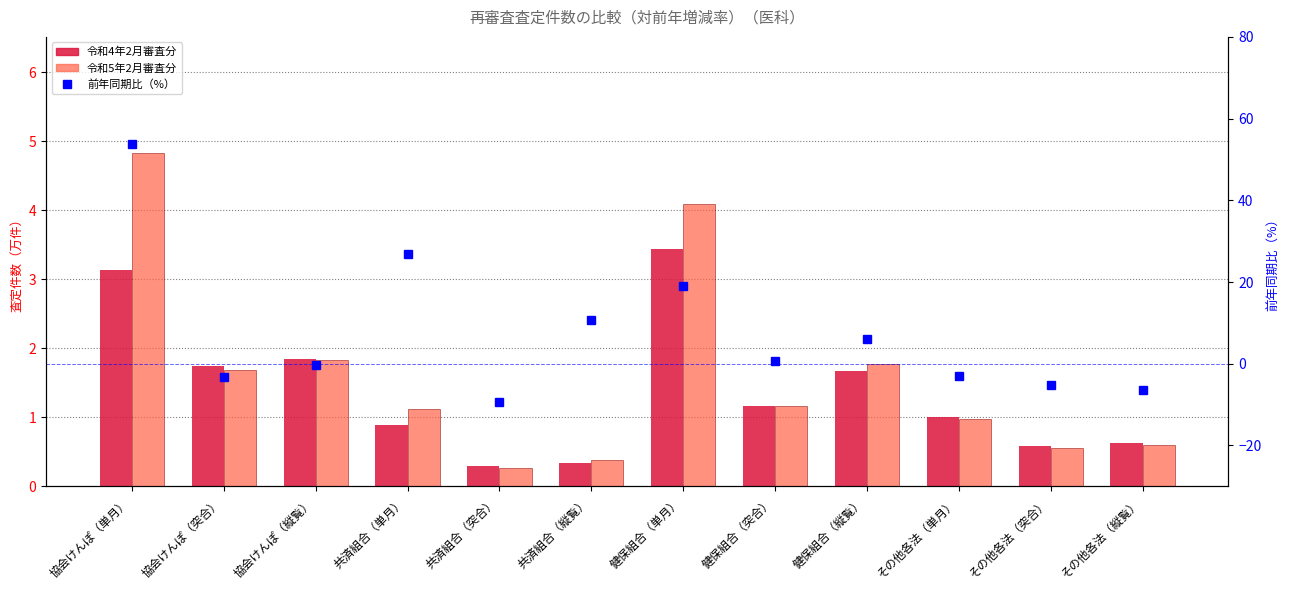

What is the difference between the maximum and minimum values in the 令和4年2月審査分 series?

3.1